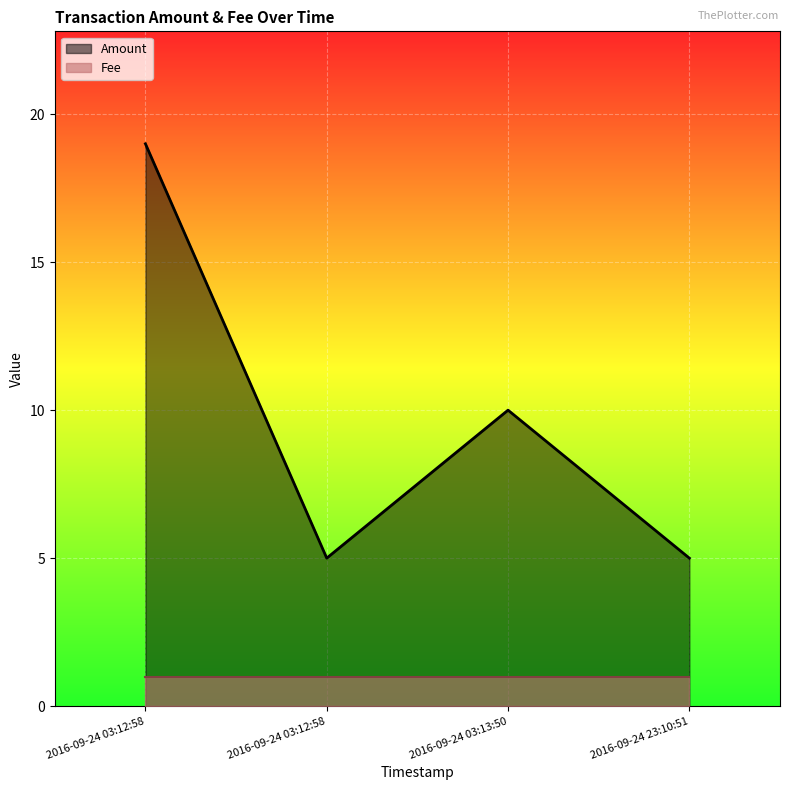

What is the label of the 3rd point from the left?

2016-09-24 03:13:50